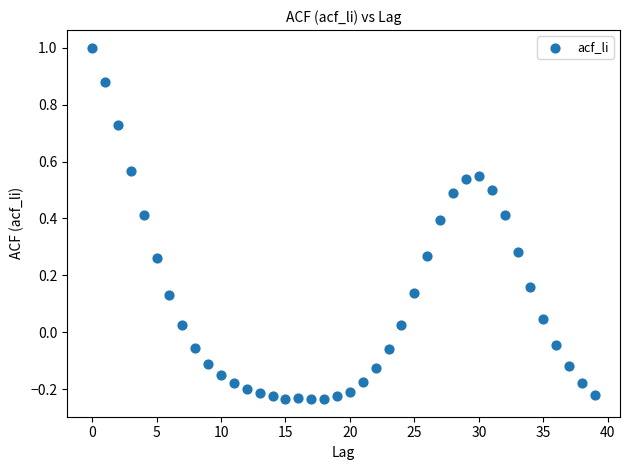

What is the range of Y values (max minus min)?

1.2